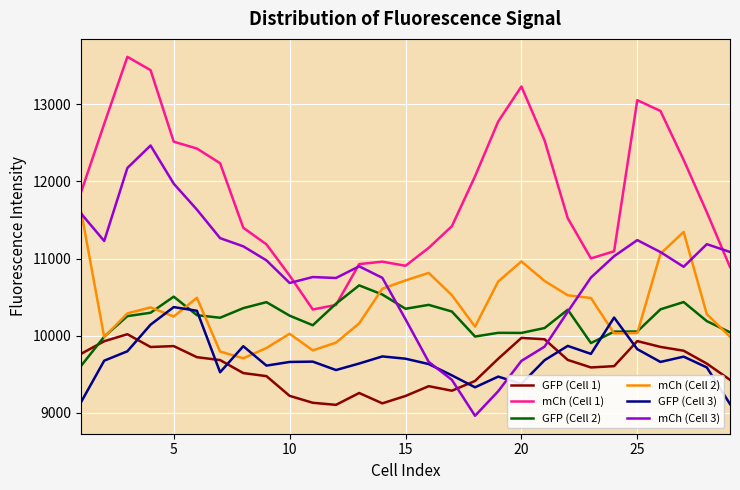

Which series has the widest spread of values?

mCh (Cell 3)